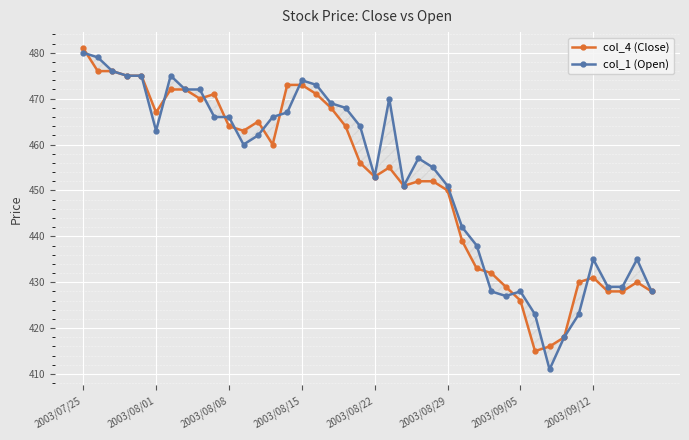

What is the maximum value shown in the chart?

481